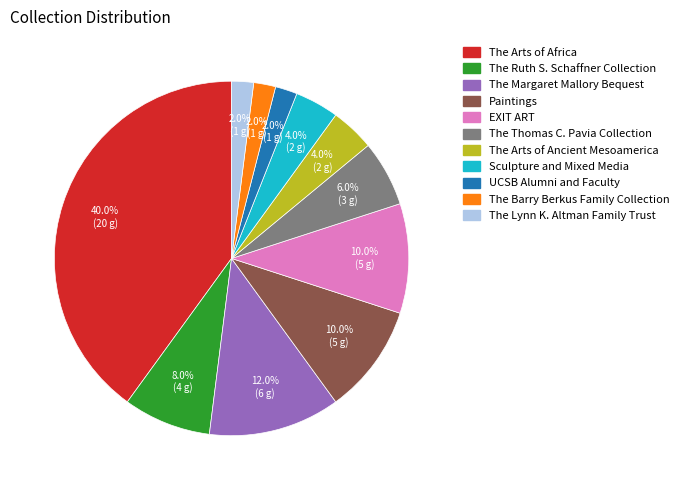

To the nearest percent, what is the average slice percentage?

9%